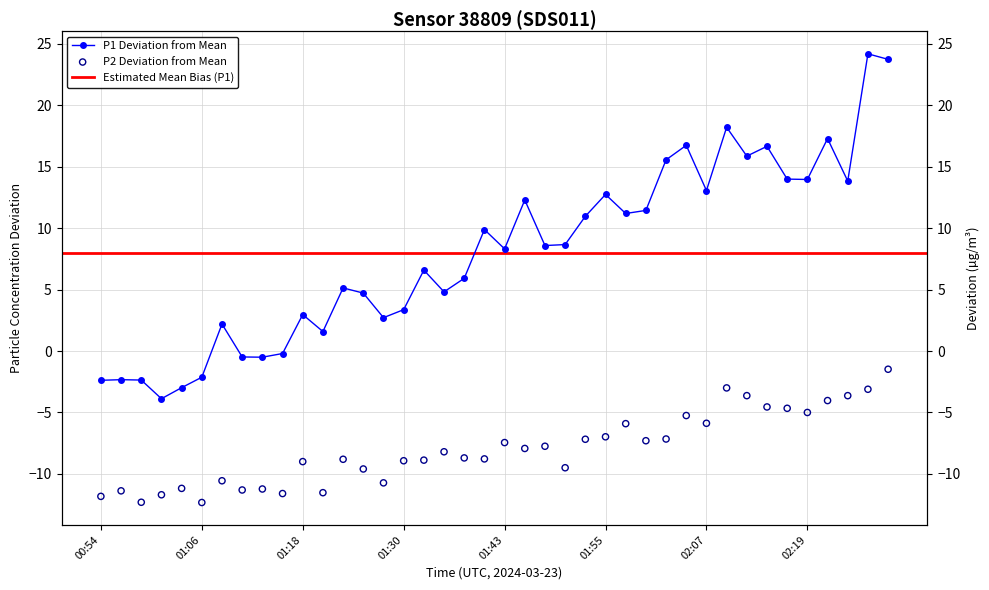

Which series contains the highest Y value?

P1